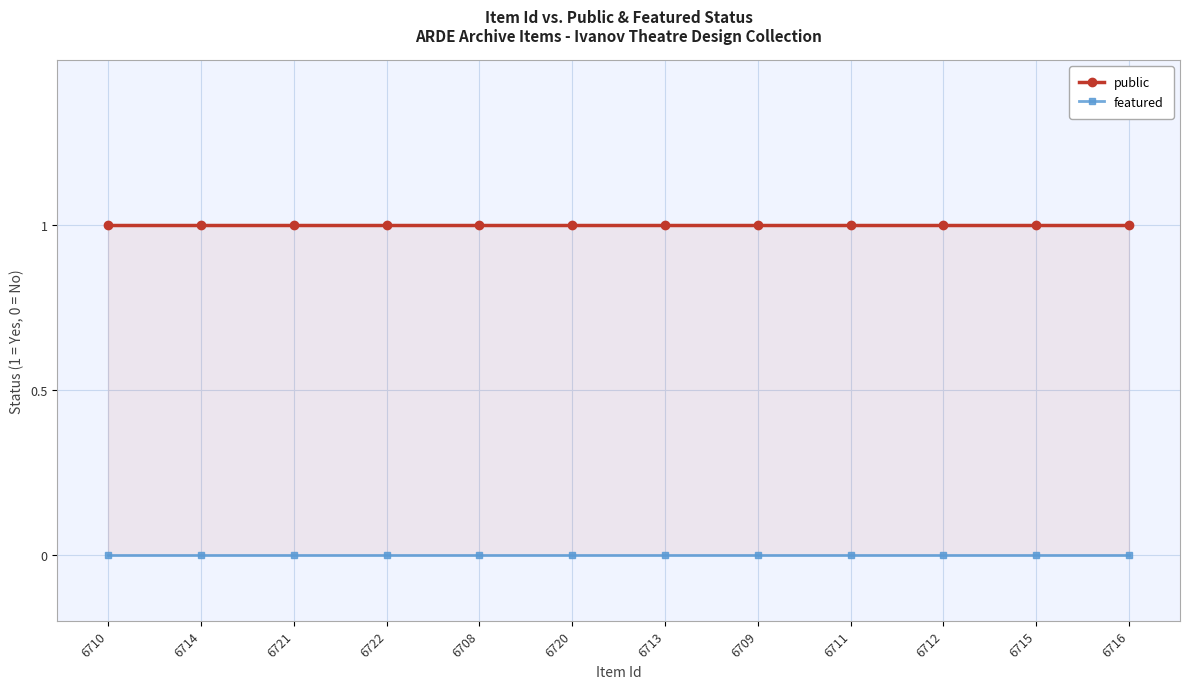

Reading left to right, transcribe all the data shown in this chart.

public: 6710=1	6714=1	6721=1	6722=1	6708=1	6720=1	6713=1	6709=1	6711=1	6712=1	6715=1	6716=1
featured: 6710=0	6714=0	6721=0	6722=0	6708=0	6720=0	6713=0	6709=0	6711=0	6712=0	6715=0	6716=0